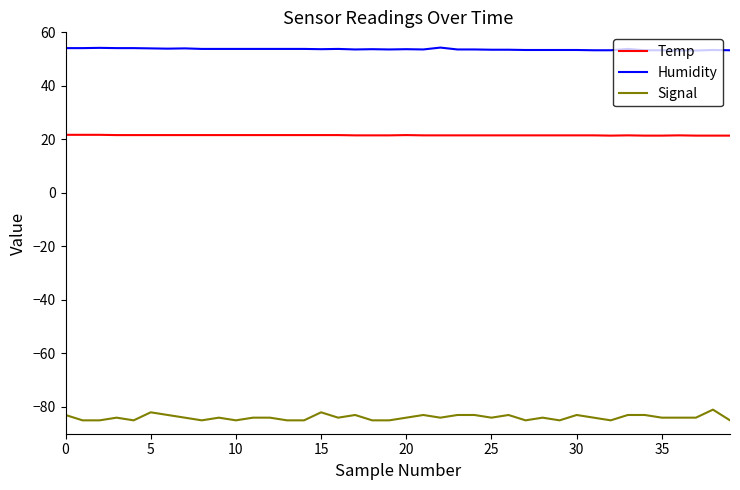

Which series has the largest total across all categories?

Humidity